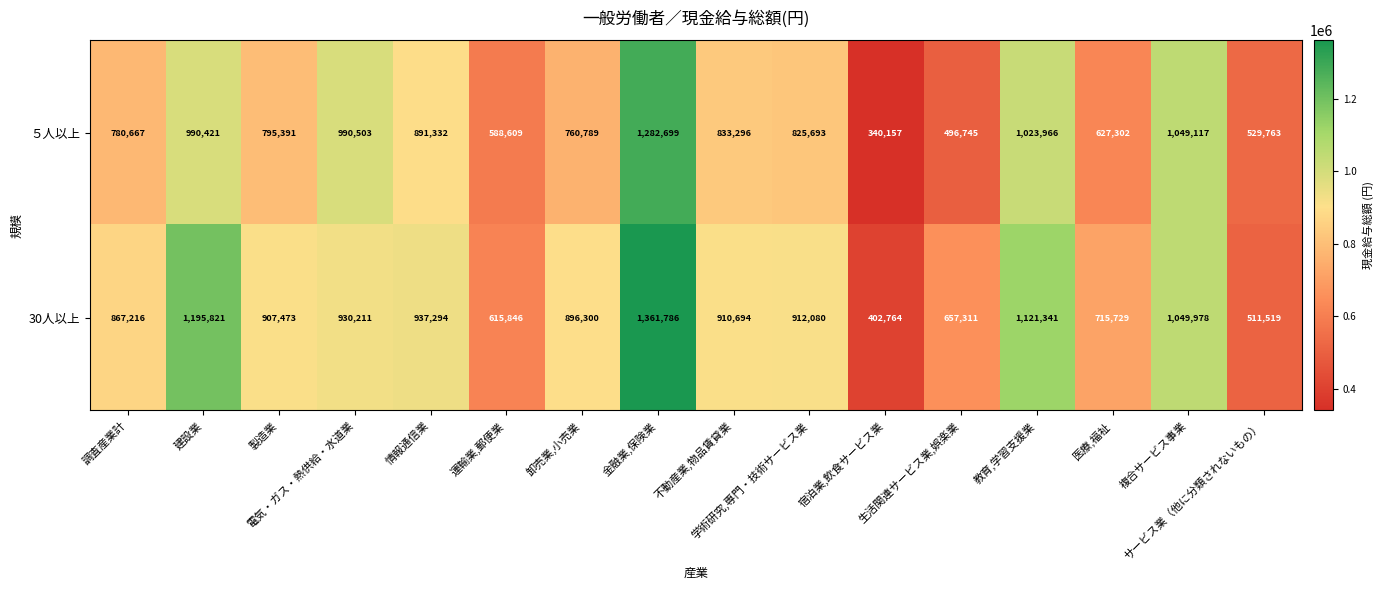

What is the smallest value displayed?

340157